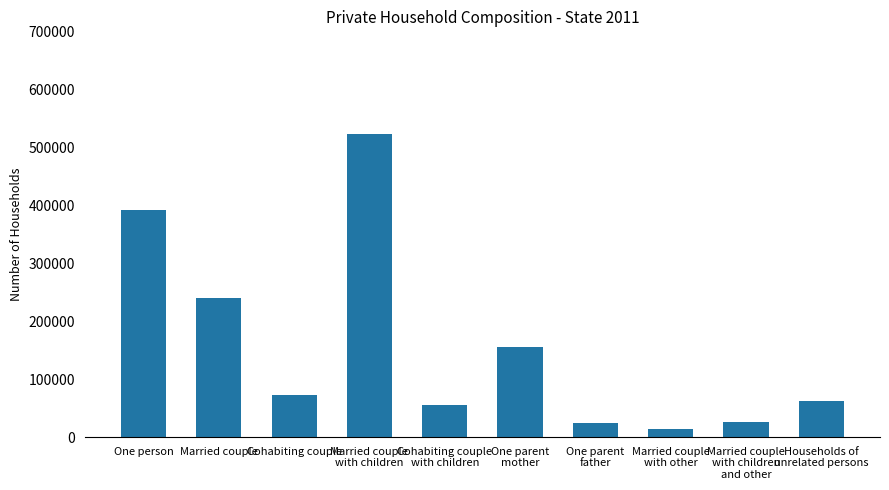

Approximately how many times larger is the value at Married couple
with other compared to Cohabiting couple?

0.2